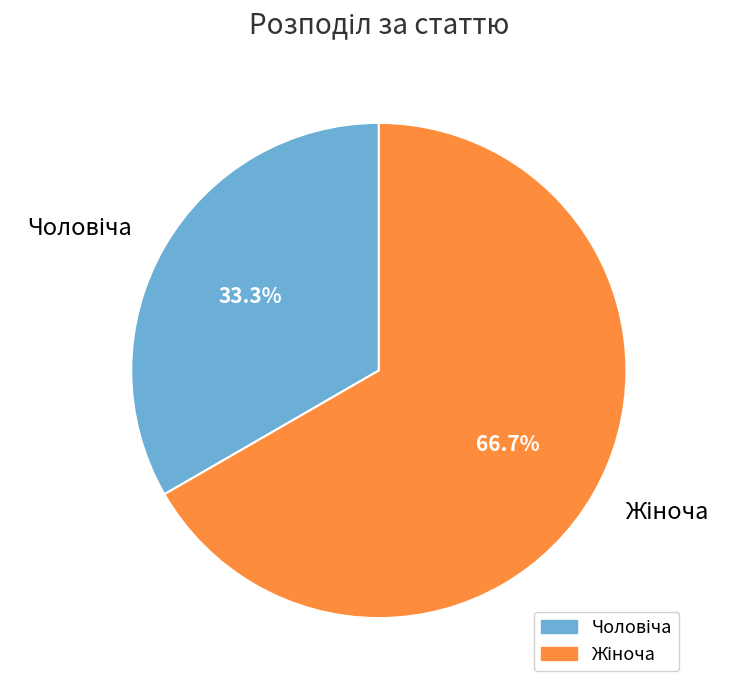

To the nearest percent, what is the average slice percentage?

50%